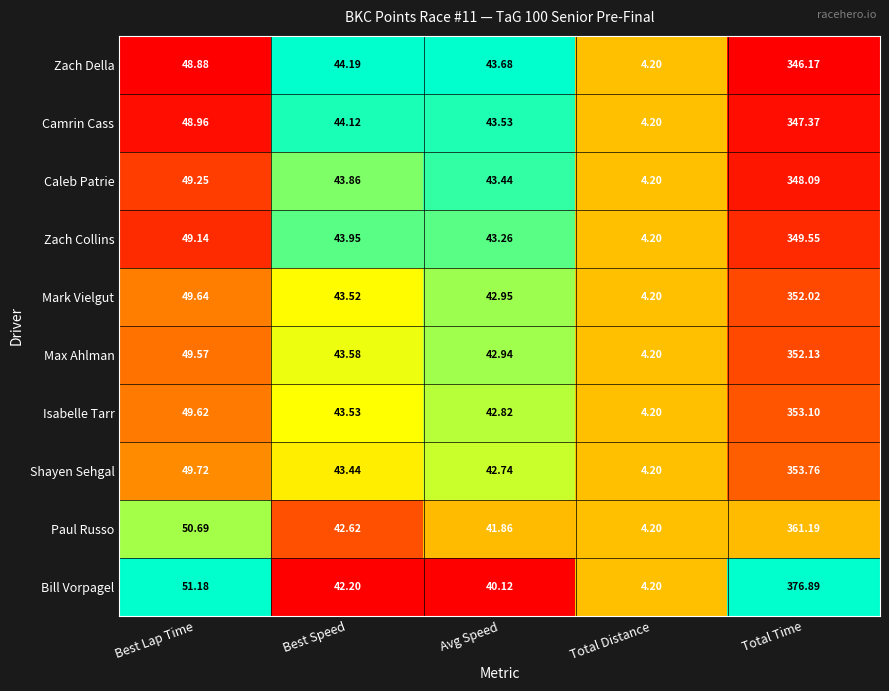

Is the value of Caleb Patrie at Total Time greater than the value of Paul Russo at Best Speed?

Yes